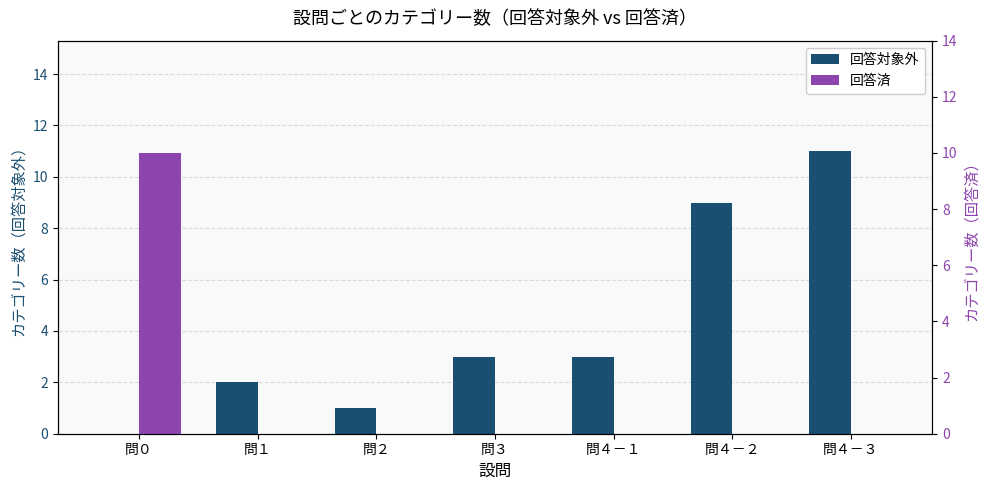

Between 問０ and 問２, which series saw the biggest shift?

回答済